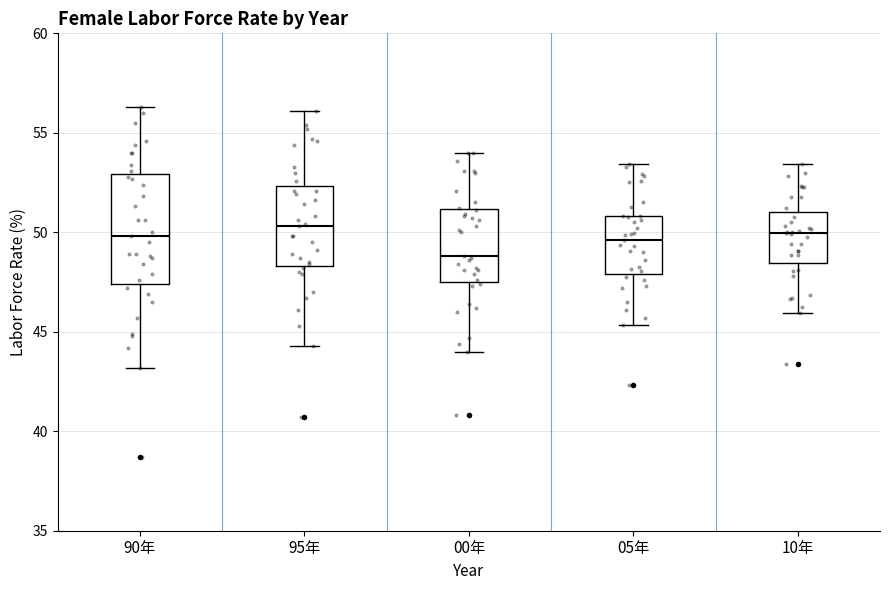

Reading left to right, read every box against the y-axis: the position of its median line, the range the box covers, and the ends of its whiskers. The values are not printed on the chart, so give them approximately, as read against the axis.

90年: median 50.0, box 47.5 to 53.0, whiskers 43.0 to 56.5
95年: median 50.5, box 48.5 to 52.5, whiskers 44.5 to 56.0
00年: median 49.0, box 47.5 to 51.0, whiskers 44.0 to 54.0
05年: median 49.5, box 48.0 to 51.0, whiskers 45.5 to 53.5
10年: median 50.0, box 48.5 to 51.0, whiskers 46.0 to 53.5